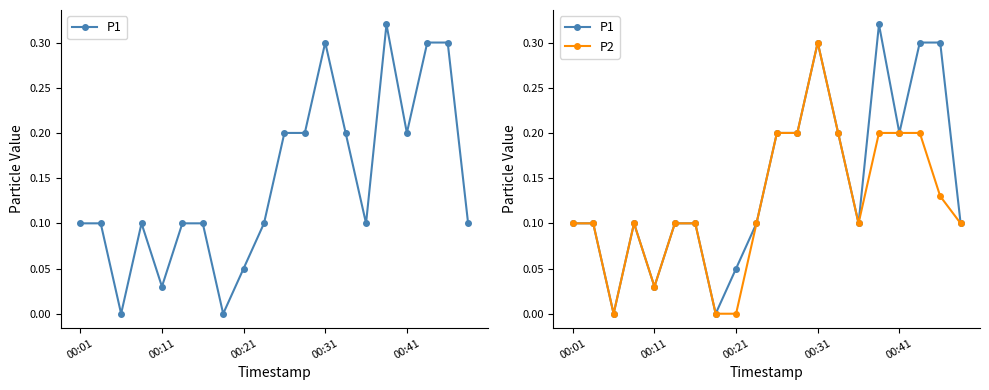

What is the total value across all series at 00:41?

0.4